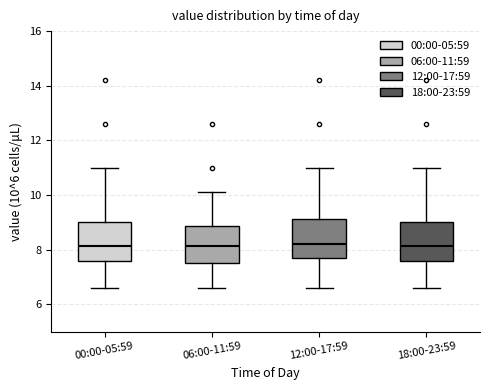

Reading left to right, transcribe this box plot: for each box, give where its median line is, the range the box spans, and where its two whiskers end, as read against the y-axis. The values are not printed on the chart, so give them approximately, as read against the axis.

00:00-05:59: median 8.2, box 7.6 to 9.0, whiskers 6.6 to 11.0
06:00-11:59: median 8.2, box 7.6 to 8.8, whiskers 6.6 to 10.2
12:00-17:59: median 8.2, box 7.6 to 9.2, whiskers 6.6 to 11.0
18:00-23:59: median 8.2, box 7.6 to 9.0, whiskers 6.6 to 11.0